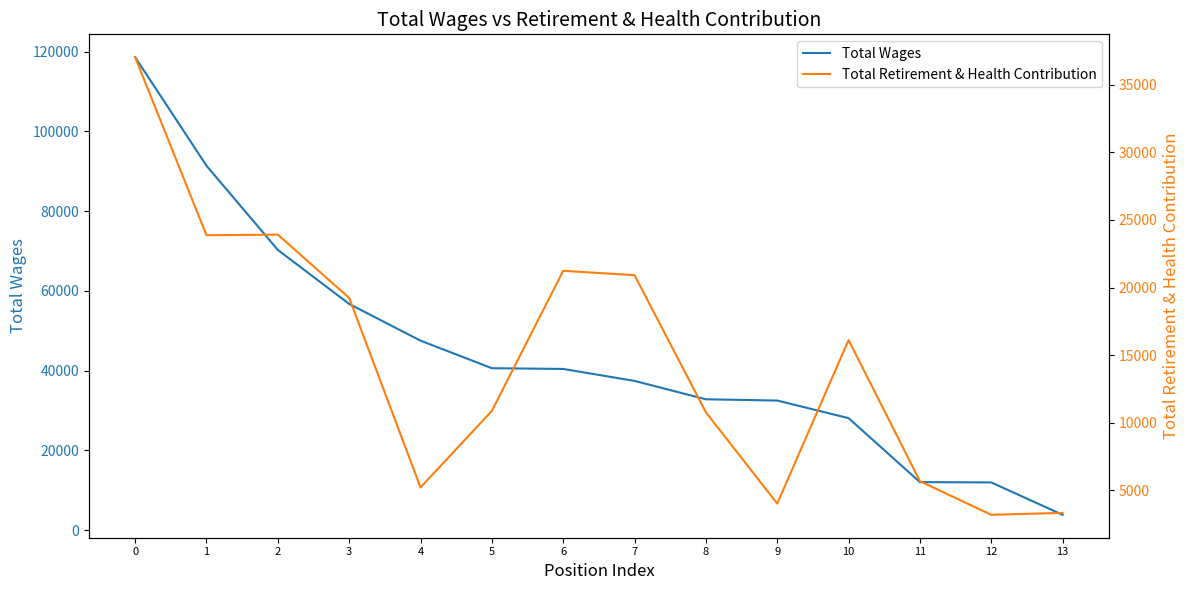

What is the sum of all Total Retirement & Health Contribution values?

205292